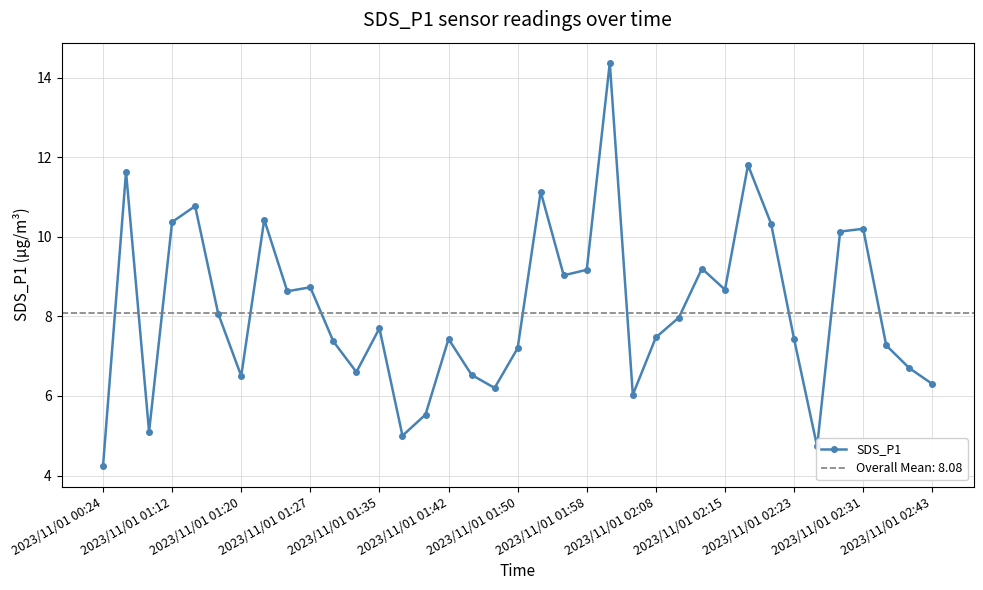

What is the highest value of the SDS_P1 series?

14.4